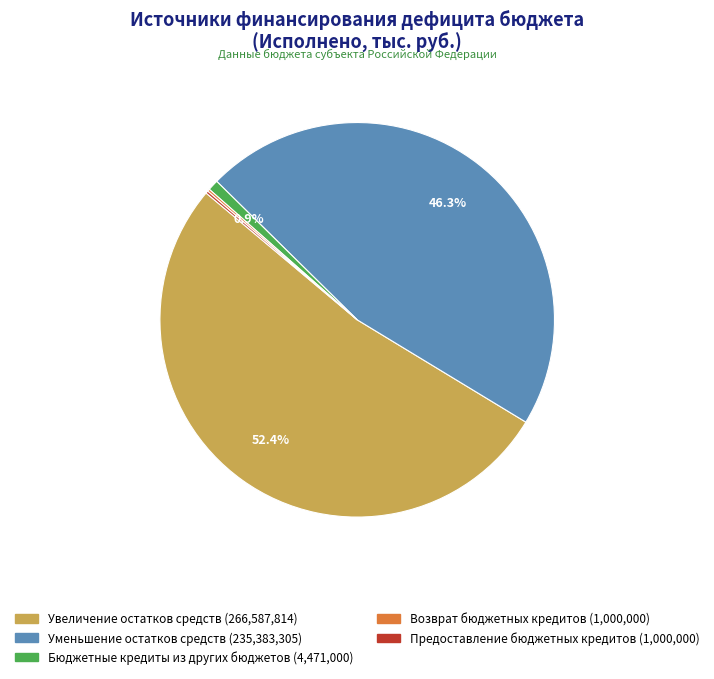

To the nearest percent, what is the average slice percentage?

20%